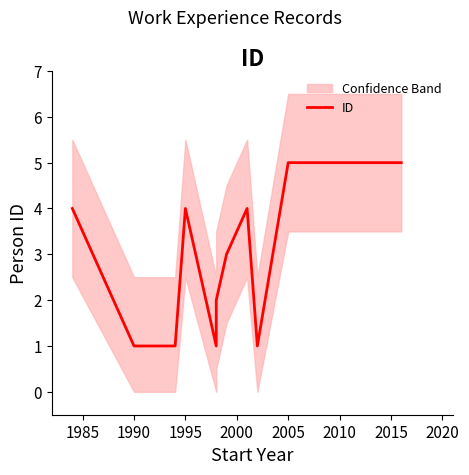

Is this an area chart (filled region under the line)?

No